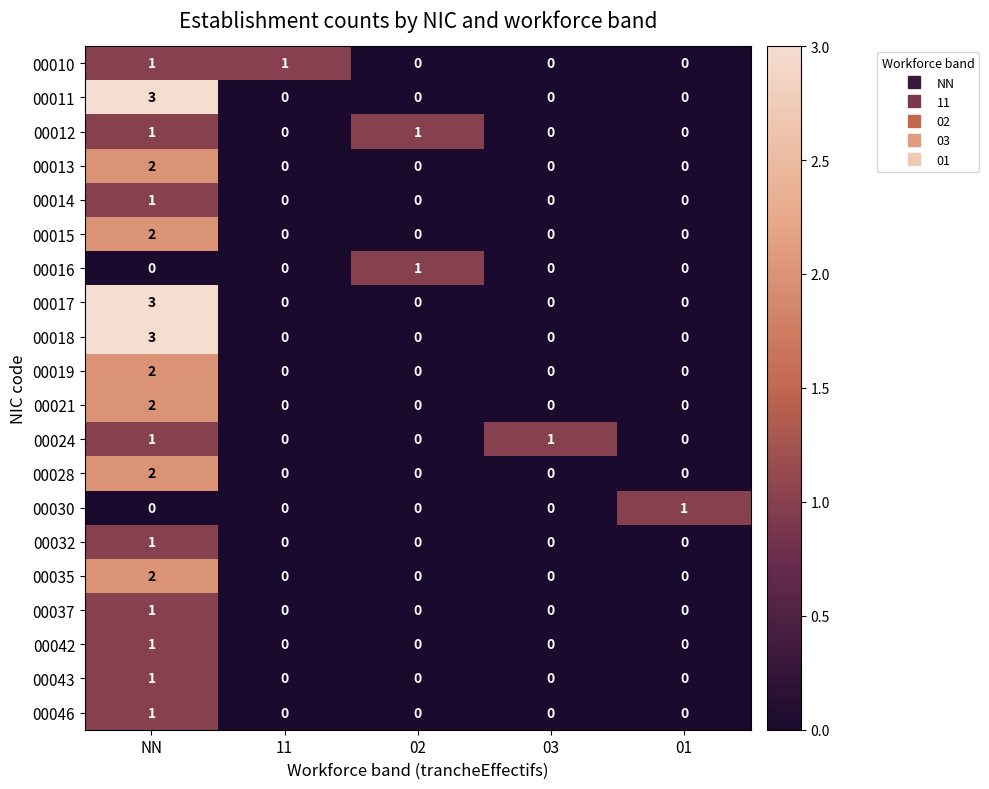

How many values in the 00017 series exceed 0?

1